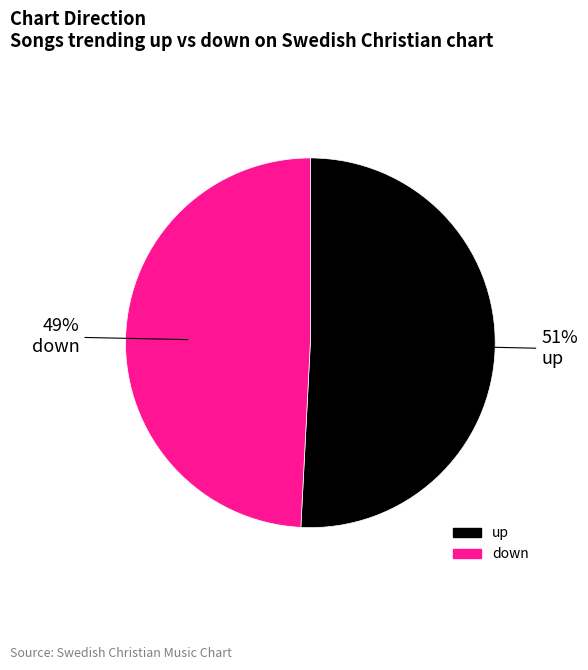

Count the number of slices in the pie.

2